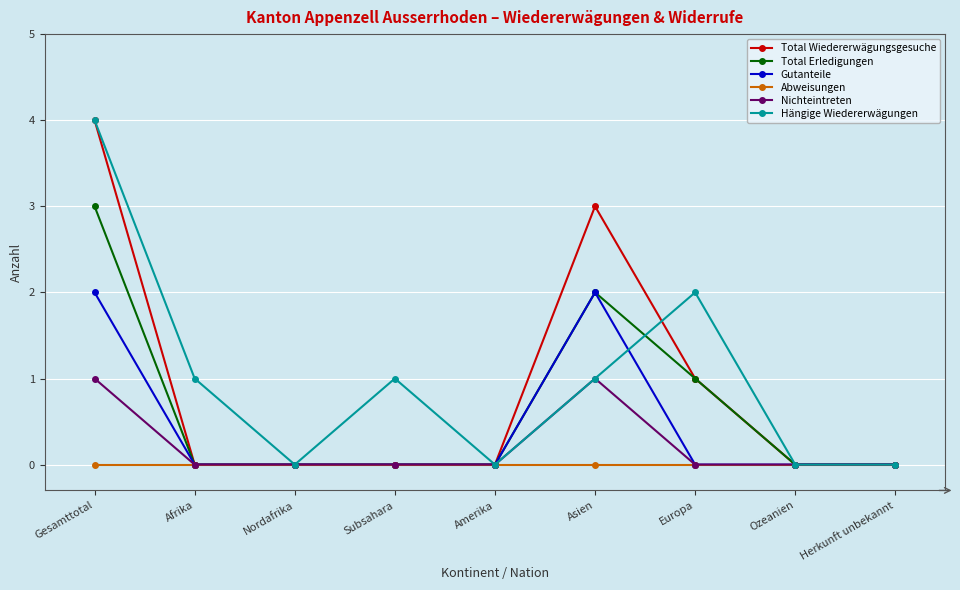

What is the difference between the maximum and minimum values in the Hängige Wiedererwägungen series?

4